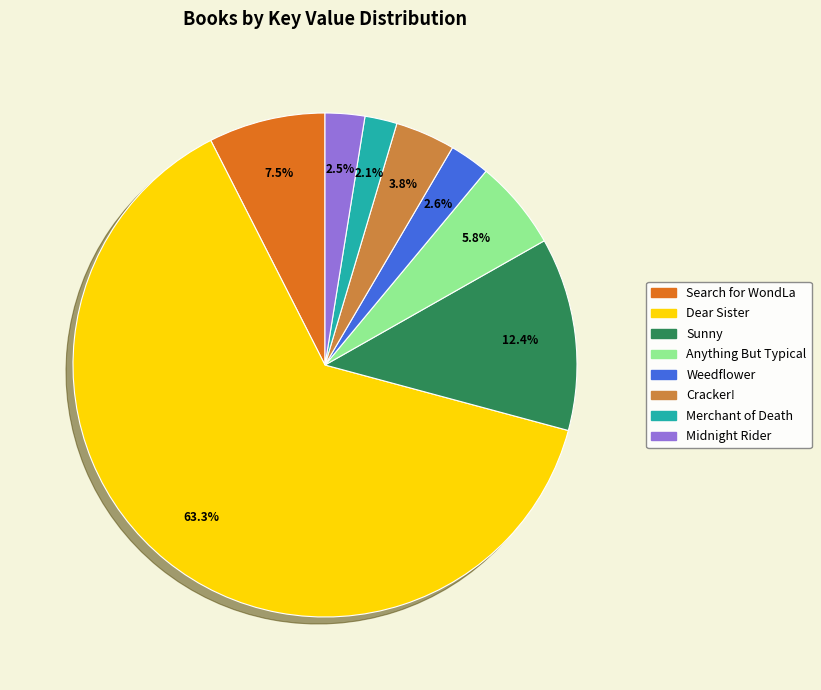

Between Merchant of Death and Search for WondLa, which is larger?

Search for WondLa